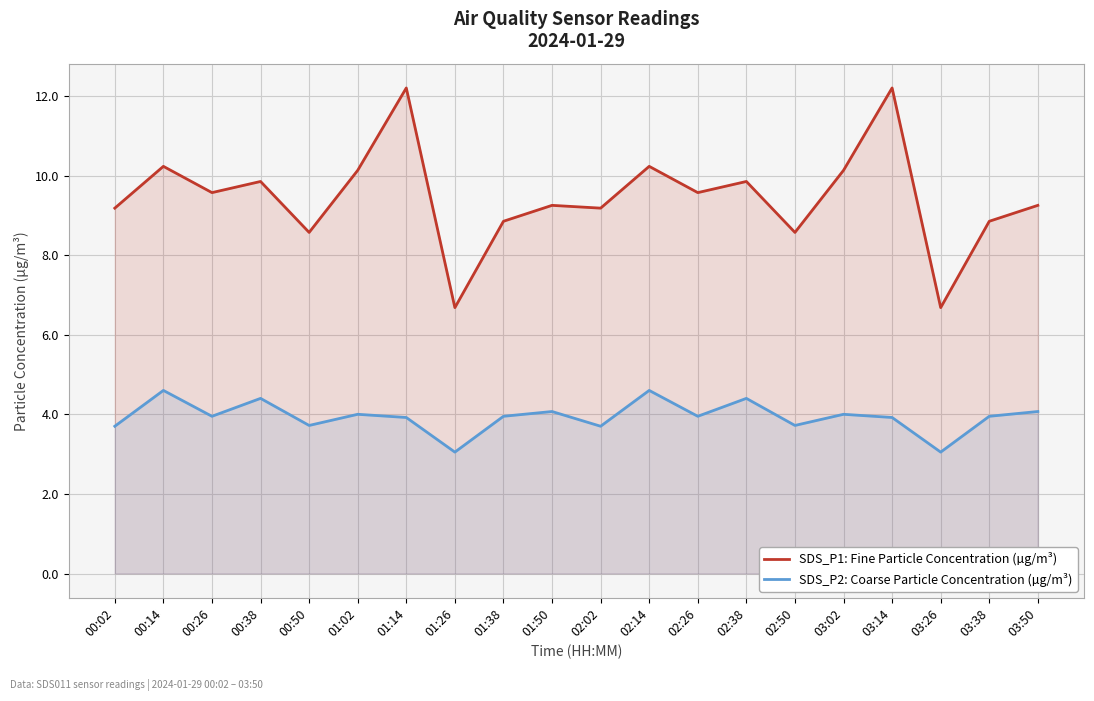

Read the SDS_P1: Fine Particle Concentration (µg/m³) value at 01:14.

12.2